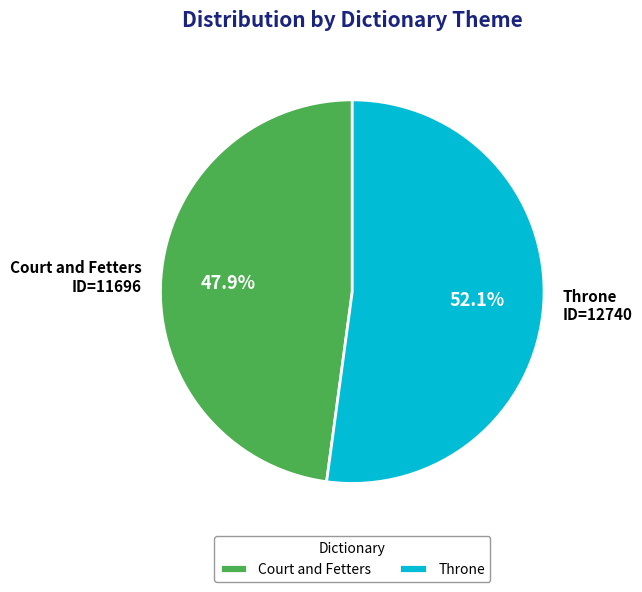

To the nearest percent, what portion does Court and Fetters represent?

48%